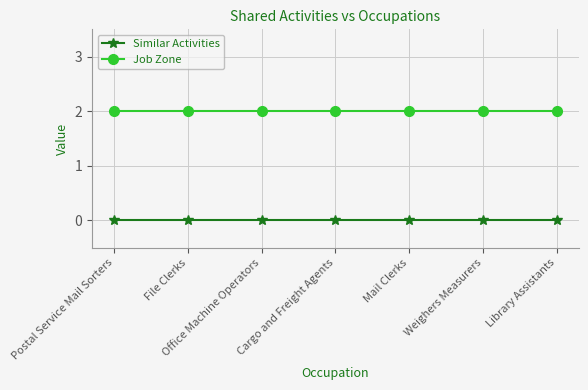

True or false: Job Zone and Similar Activities cross at least once.

False